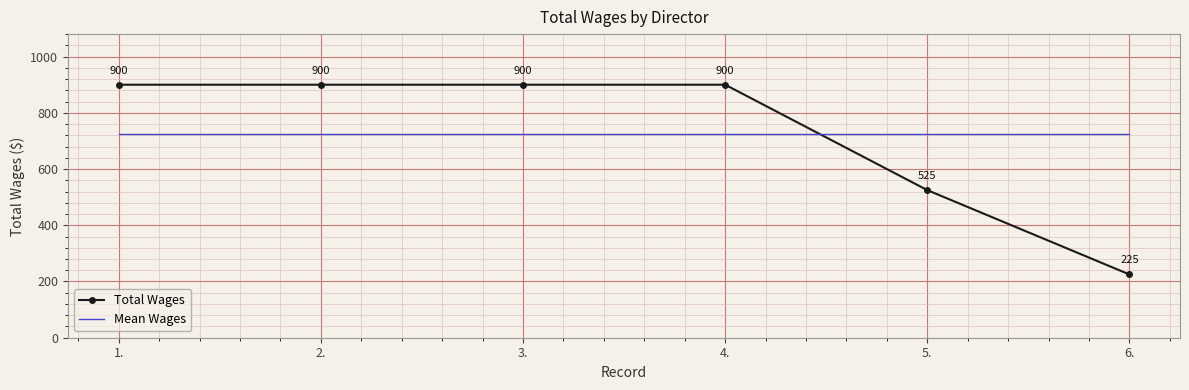

What are all the series names shown in the legend?

Total Wages, Mean Wages